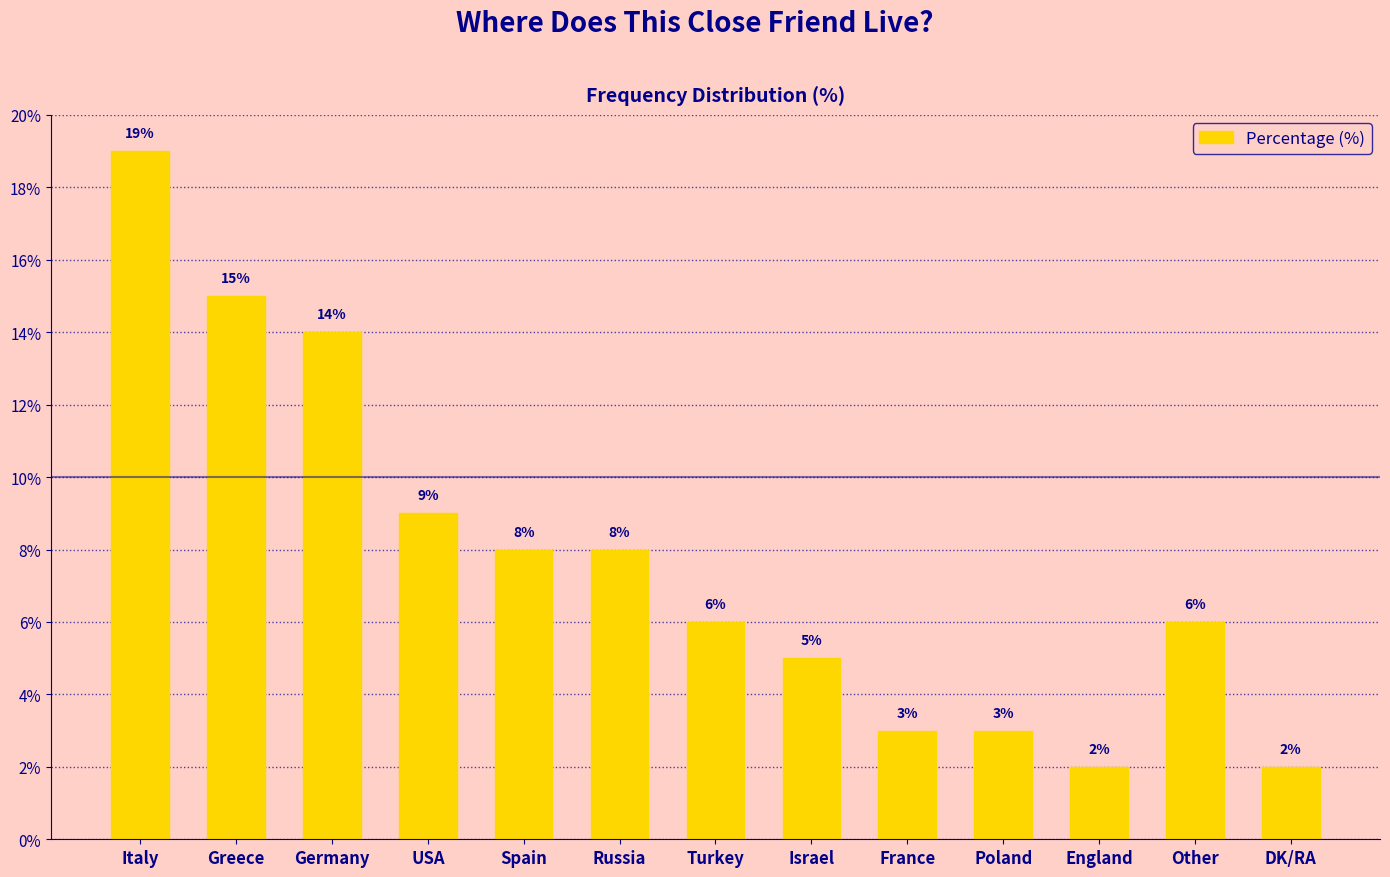

At which label does the data first exceed 6?

Italy